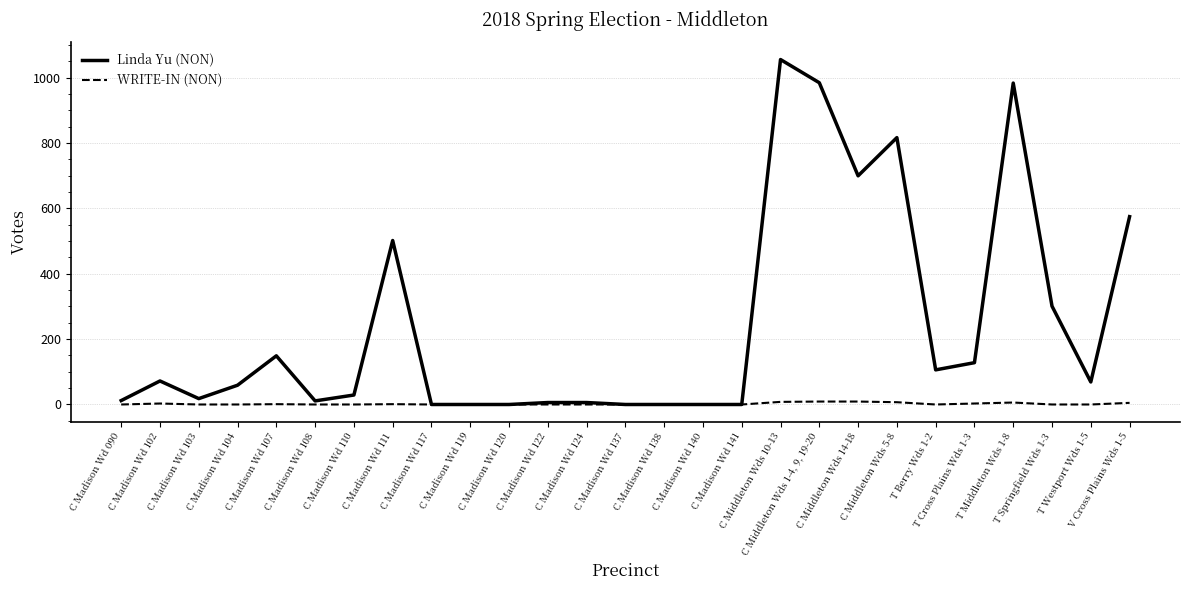

What position from the left is C Madison Wd 104?

4